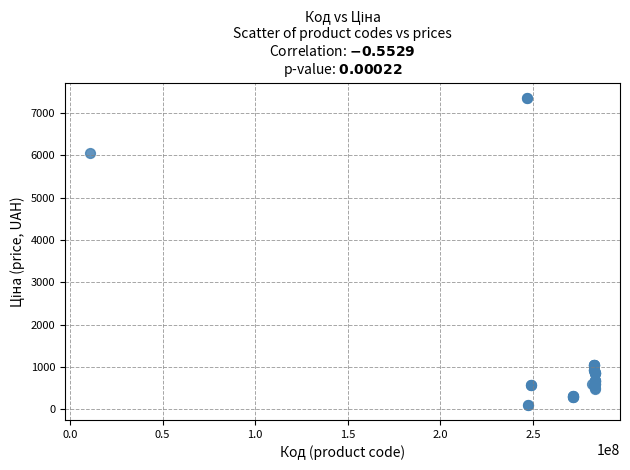

What Y value in the scatter plot is closest to 3735?

6067.2